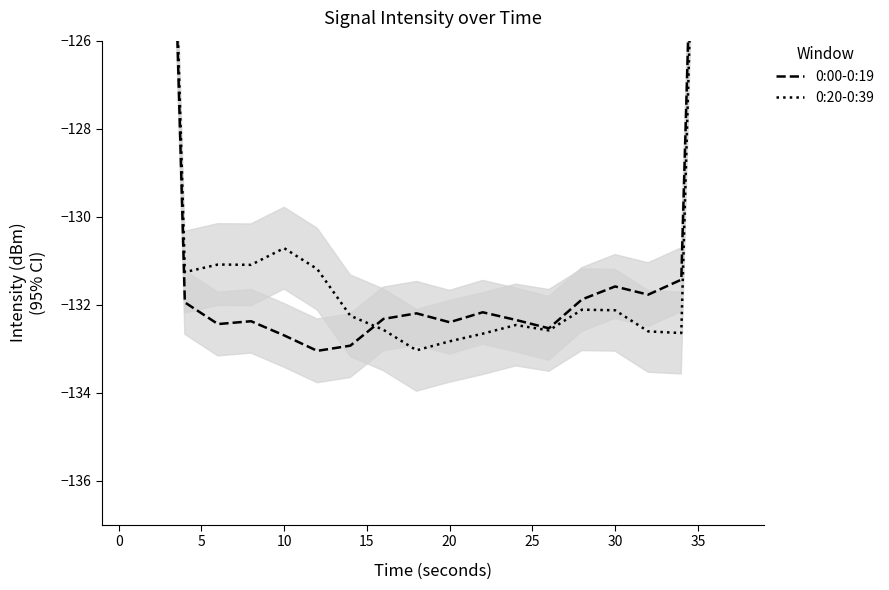

In 0:20-0:39, how many points are higher than both neighbors (excluding endpoints)?

4